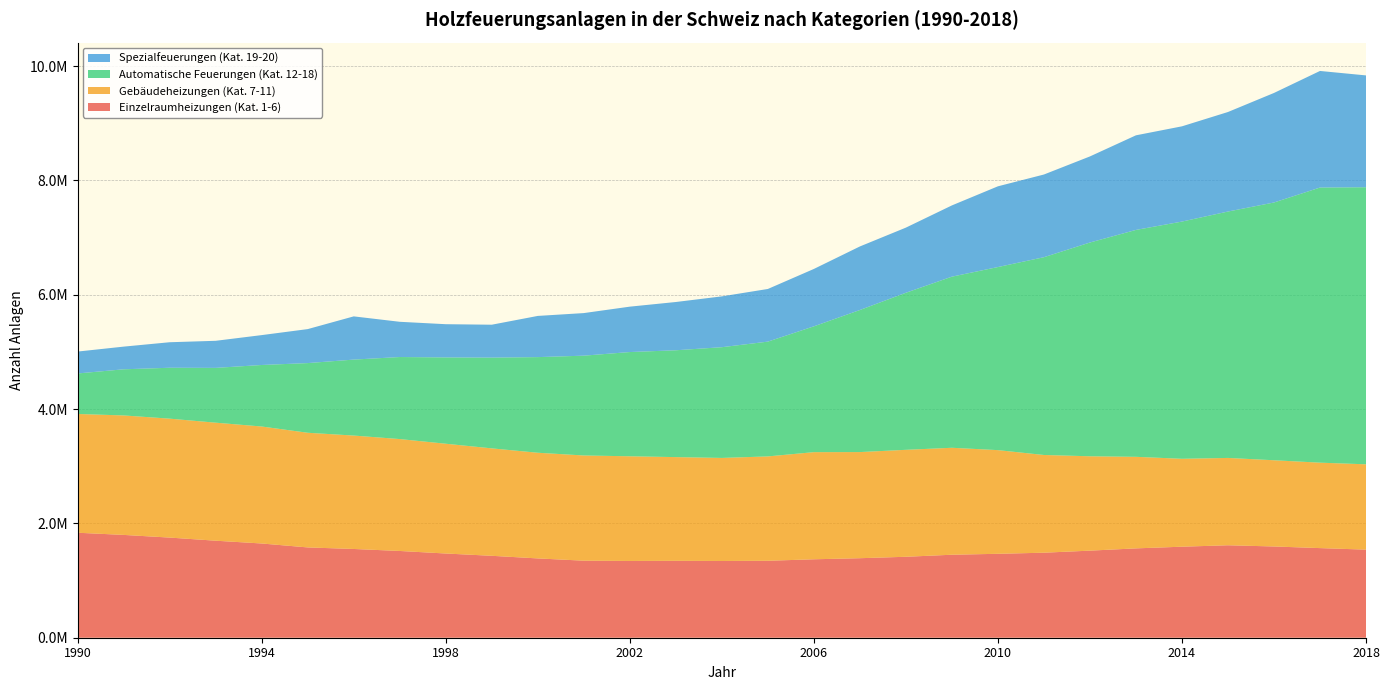

Reading left to right, extract all data points from this chart.

Einzelraumheizungen (Kat. 1-6): 1990=1836636	1991=1798646	1992=1751896	1993=1697331	1994=1648594	1995=1579620	1996=1552664	1997=1517695	1998=1473309	1999=1433200	2000=1387382	2001=1347699	2002=1342946	2003=1345363	2004=1342541	2005=1346220	2006=1372247	2007=1391114	2008=1416113	2009=1451911	2010=1468115	2011=1487422	2012=1523405	2013=1563075	2014=1592334	2015=1617486	2016=1596330	2017=1567860	2018=1541055
Gebäudeheizungen (Kat. 7-11): 1990=2077649	1991=2090160	1992=2080589	1993=2064664	1994=2046525	1995=2005992	1996=1984035	1997=1957642	1998=1920390	1999=1879507	2000=1848583	2001=1840554	2002=1831264	2003=1814404	2004=1802823	2005=1825704	2006=1874182	2007=1856647	2008=1871116	2009=1871032	2010=1813684	2011=1709485	2012=1650834	2013=1601681	2014=1537997	2015=1527826	2016=1508380	2017=1494571	2018=1492696
Automatische Feuerungen (Kat. 12-18): 1990=708987	1991=807248	1992=890682	1993=958769	1994=1076458	1995=1219052	1996=1329170	1997=1435357	1998=1510178	1999=1587765	2000=1673272	2001=1746263	2002=1823646	2003=1869156	2004=1937292	2005=2008204	2006=2201175	2007=2485534	2008=2747906	2009=2993810	2010=3203137	2011=3460153	2012=3739799	2013=3969676	2014=4150138	2015=4310713	2016=4509444	2017=4813369	2018=4847505
Spezialfeuerungen (Kat. 19-20): 1990=383004	1991=396633	1992=446265	1993=473725	1994=522591	1995=594539	1996=755914	1997=616402	1998=581093	1999=575596	2000=720590	2001=744912	2002=794074	2003=844342	2004=889189	2005=921060	2006=1003823	2007=1111686	2008=1139319	2009=1246279	2010=1412300	2011=1446591	2012=1505965	2013=1654909	2014=1666145	2015=1741194	2016=1916282	2017=2039587	2018=1956240